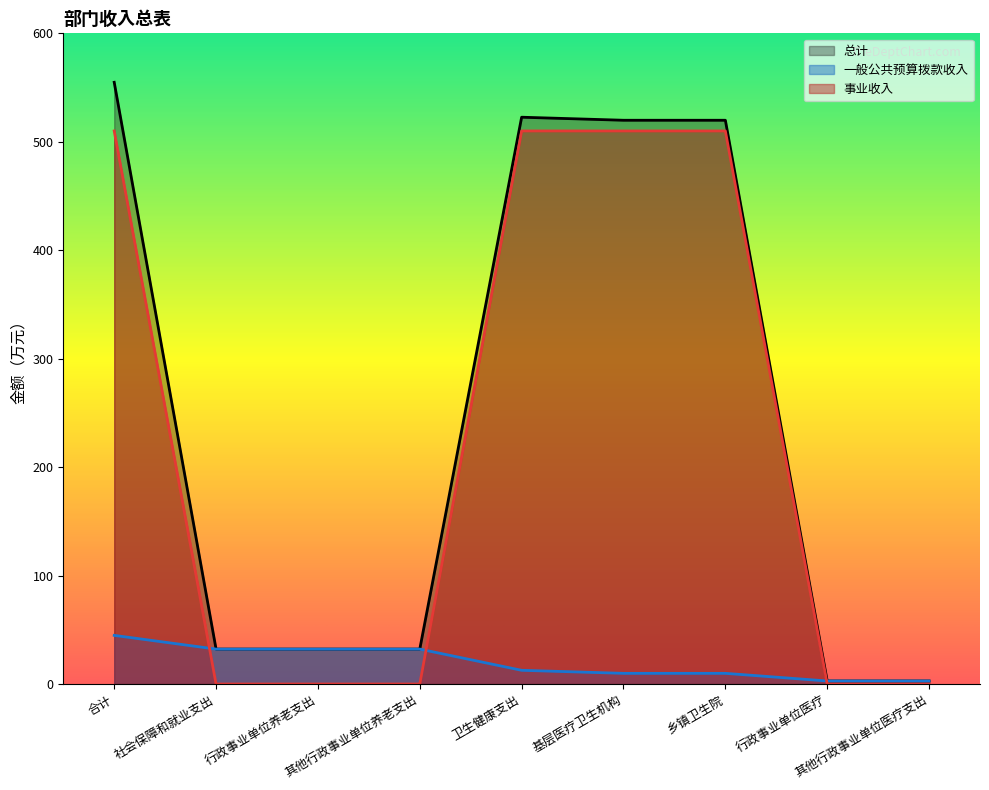

Is it true that 总计 equals 32.2 at 社会保障和就业支出?

True